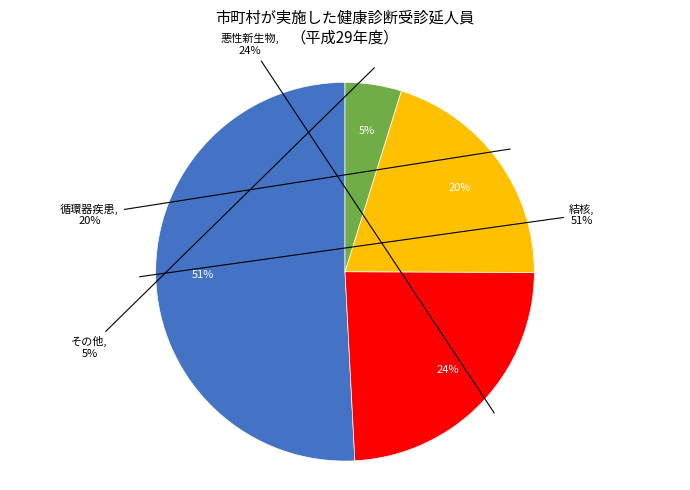

What is the total percentage of 循環器疾患 and 結核?

71.1%